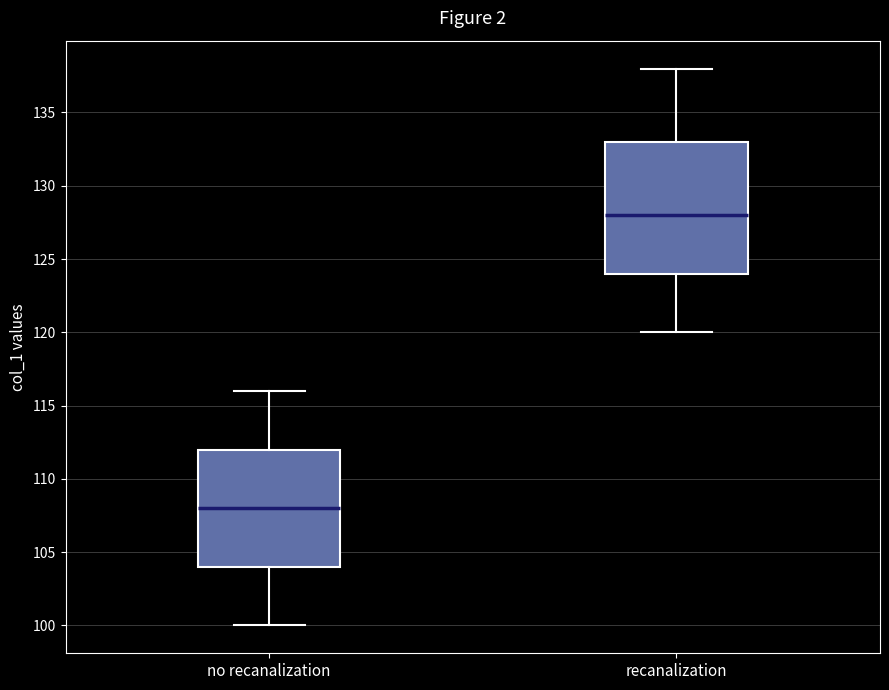

Comparing the boxes themselves (not the whiskers), which one is the tallest?

recanalization